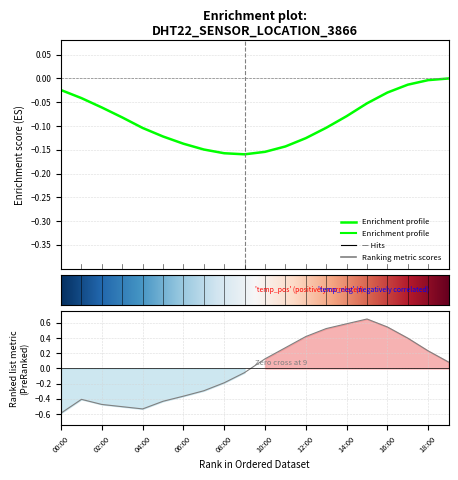

How many points are higher than both their immediate neighbors (excluding endpoints)?

2